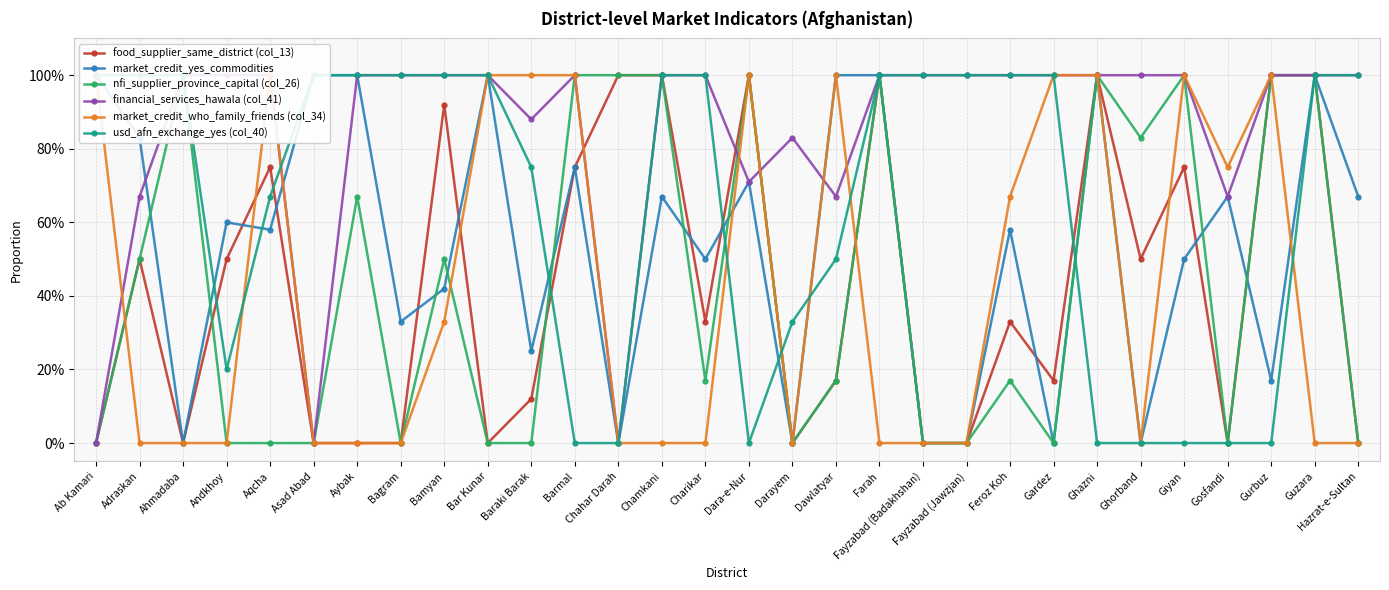

Which series has the largest range (max minus min)?

food_supplier_same_district (col_13)